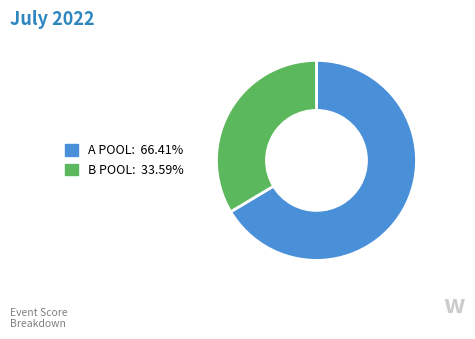

Combined, do A POOL: 66.41% and B POOL: 33.59% account for over 50%?

Yes